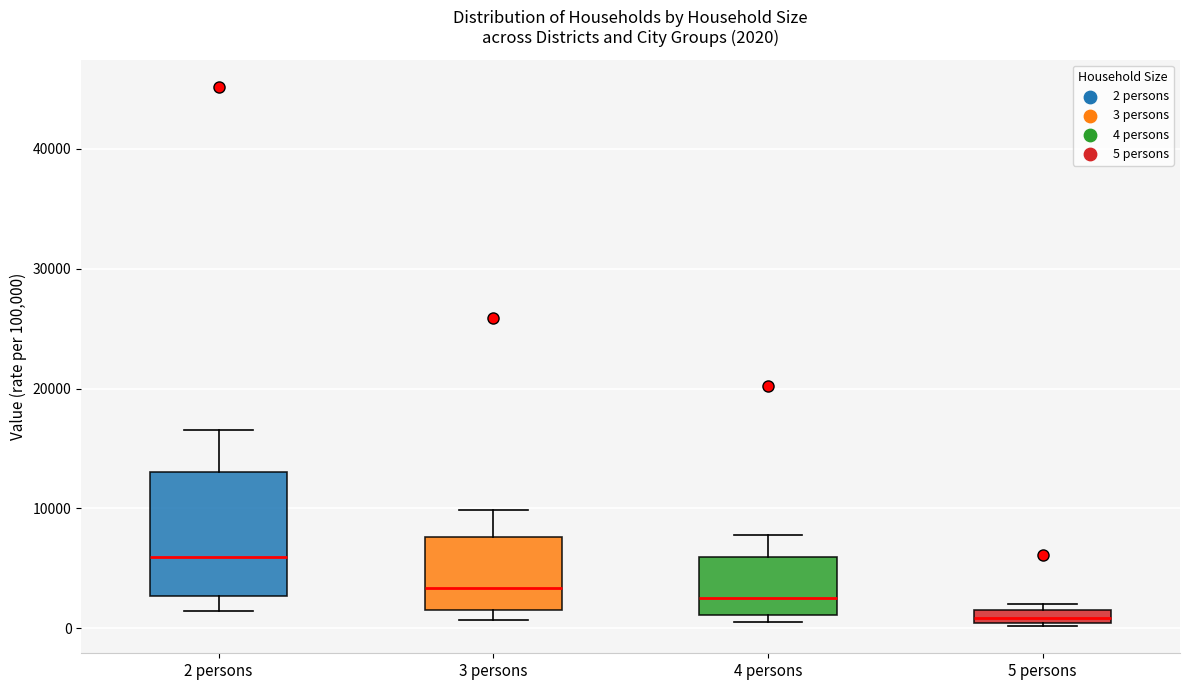

Comparing the boxes themselves (not the whiskers), which one is the tallest?

2 persons